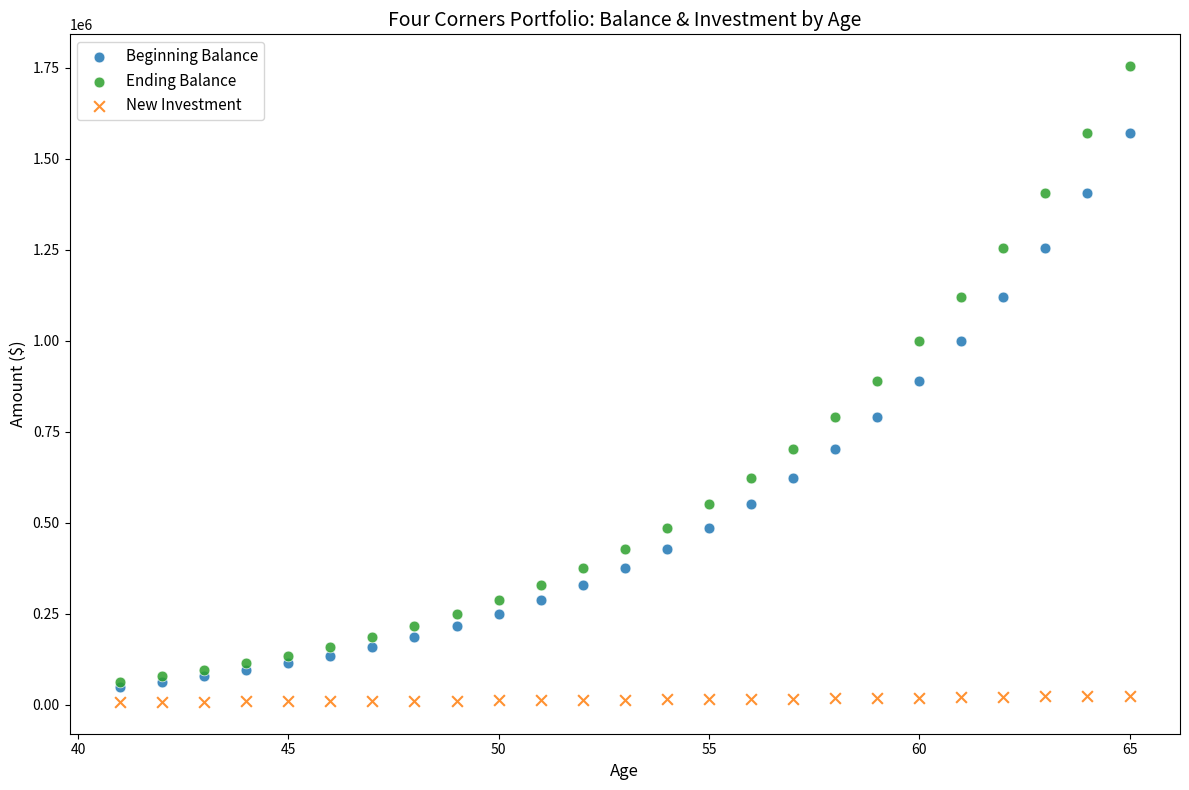

Which series reaches the maximum Y coordinate?

Ending Balance